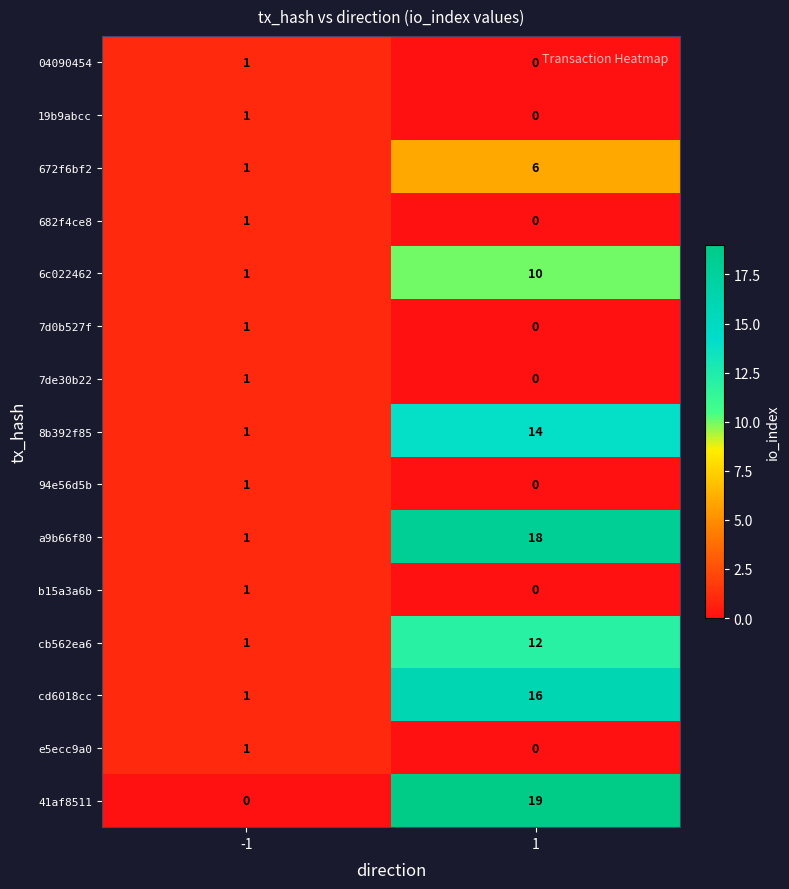

What is the sum of all 41af8511 values?

19